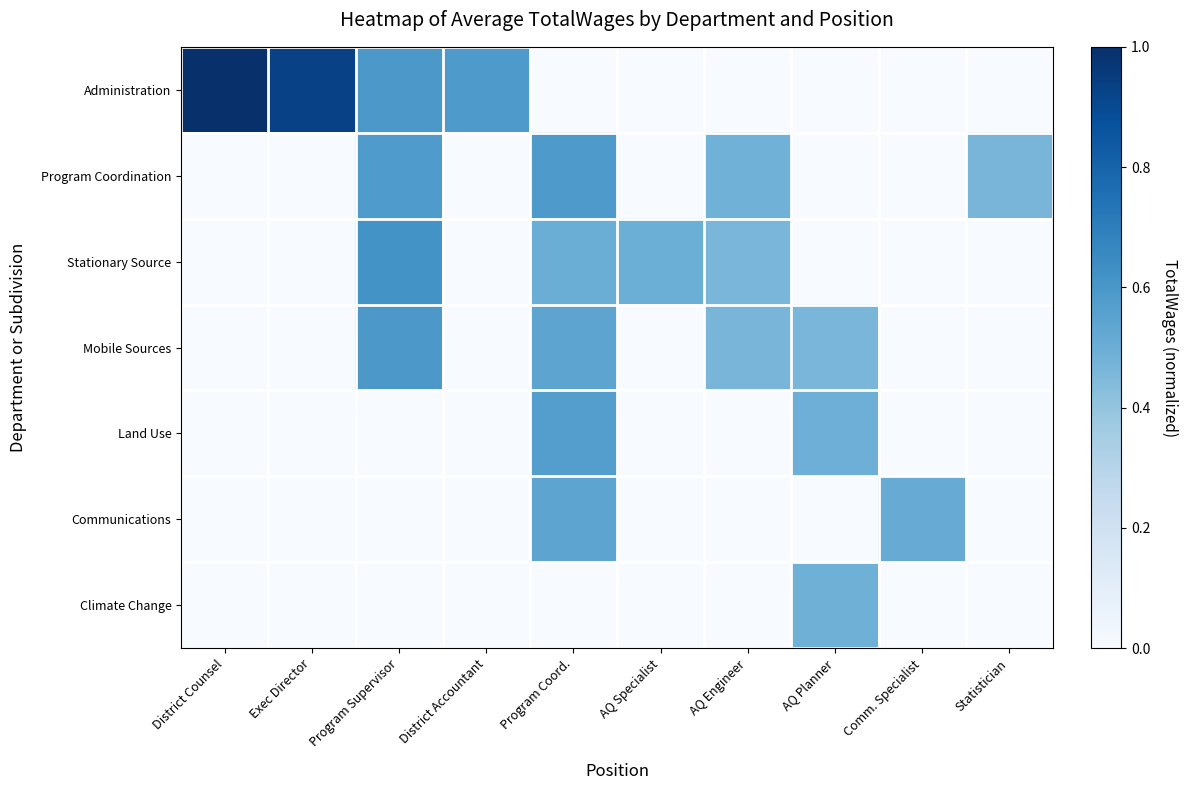

How many series are shown in this chart?

7